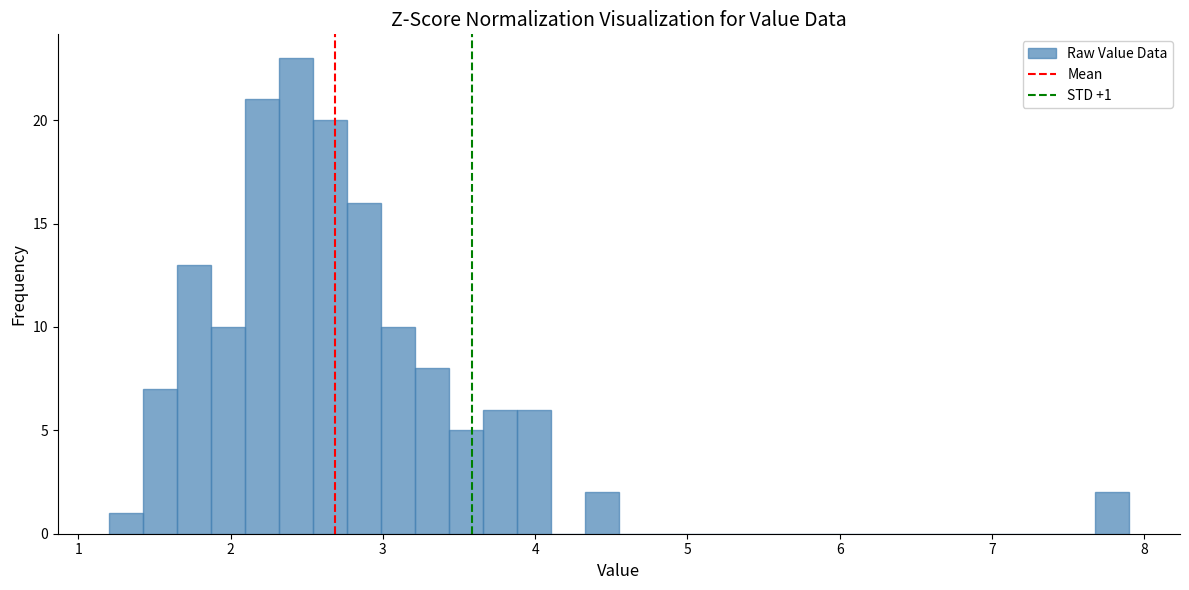

Around what value on the x-axis is the tallest bar? Give the approximate position of its centre, as read against the axis.

2.4